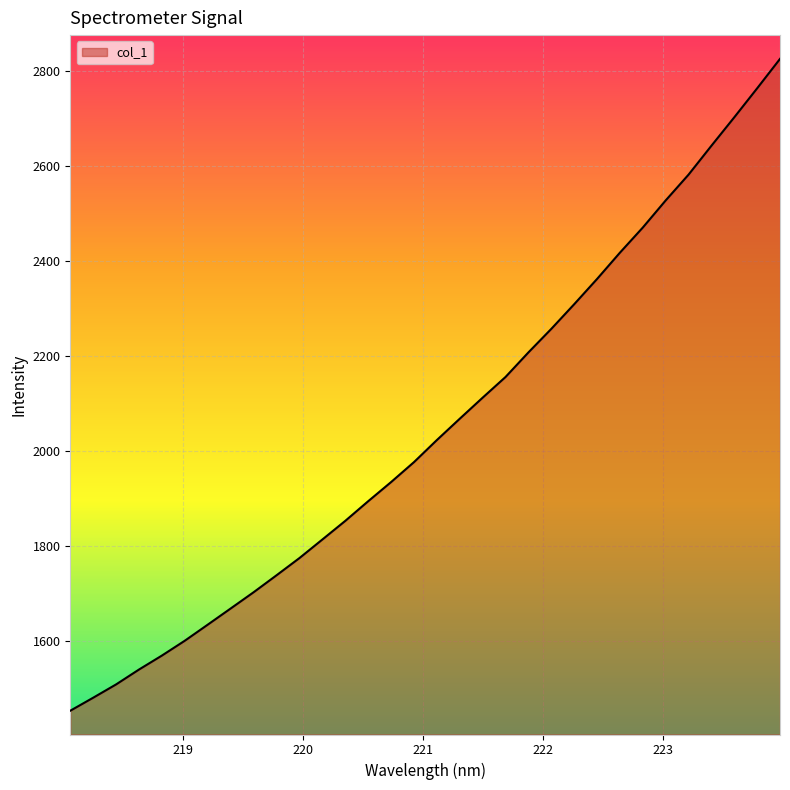

What is the sum of all values?

65570.1